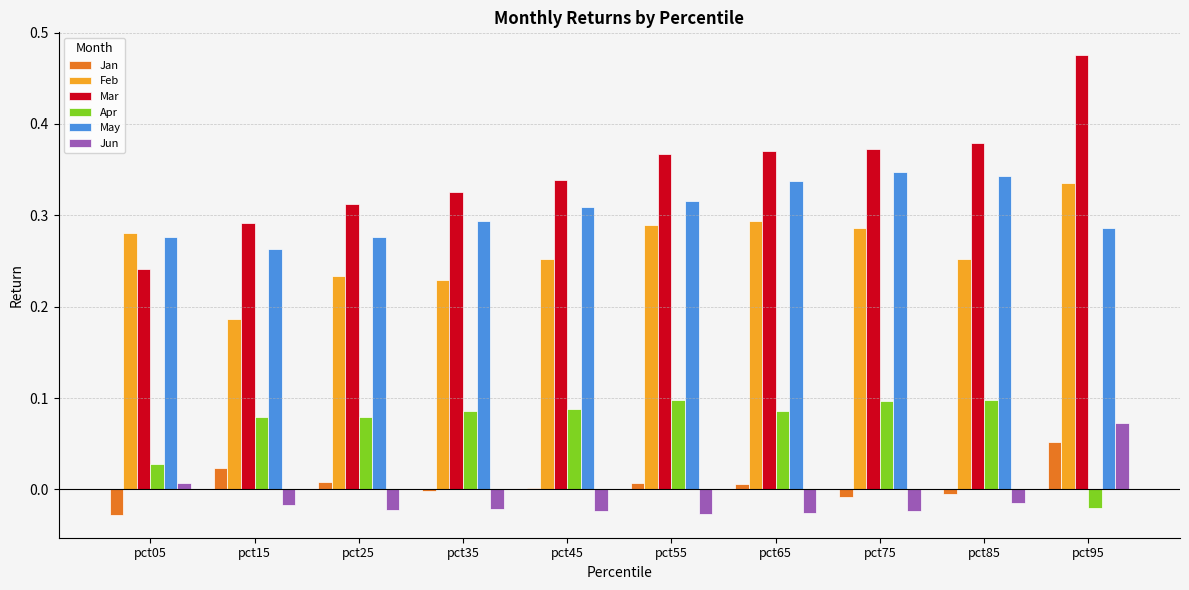

Which series has the largest total across all categories?

Mar